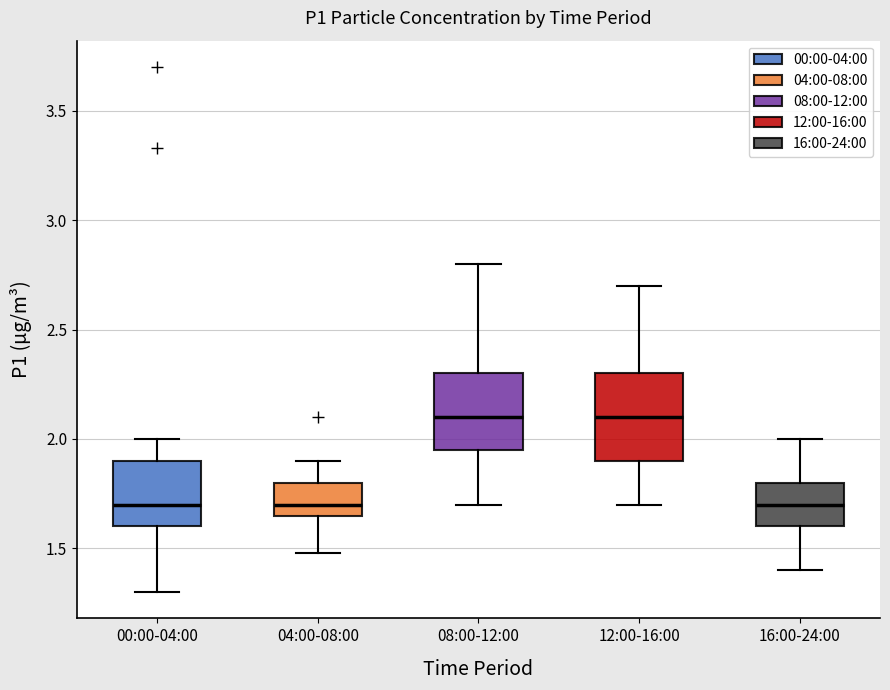

Where does the upper whisker of the box for 16:00-24:00 end on the y-axis? The values are not printed on the chart, so give them approximately, as read against the axis.

2.00